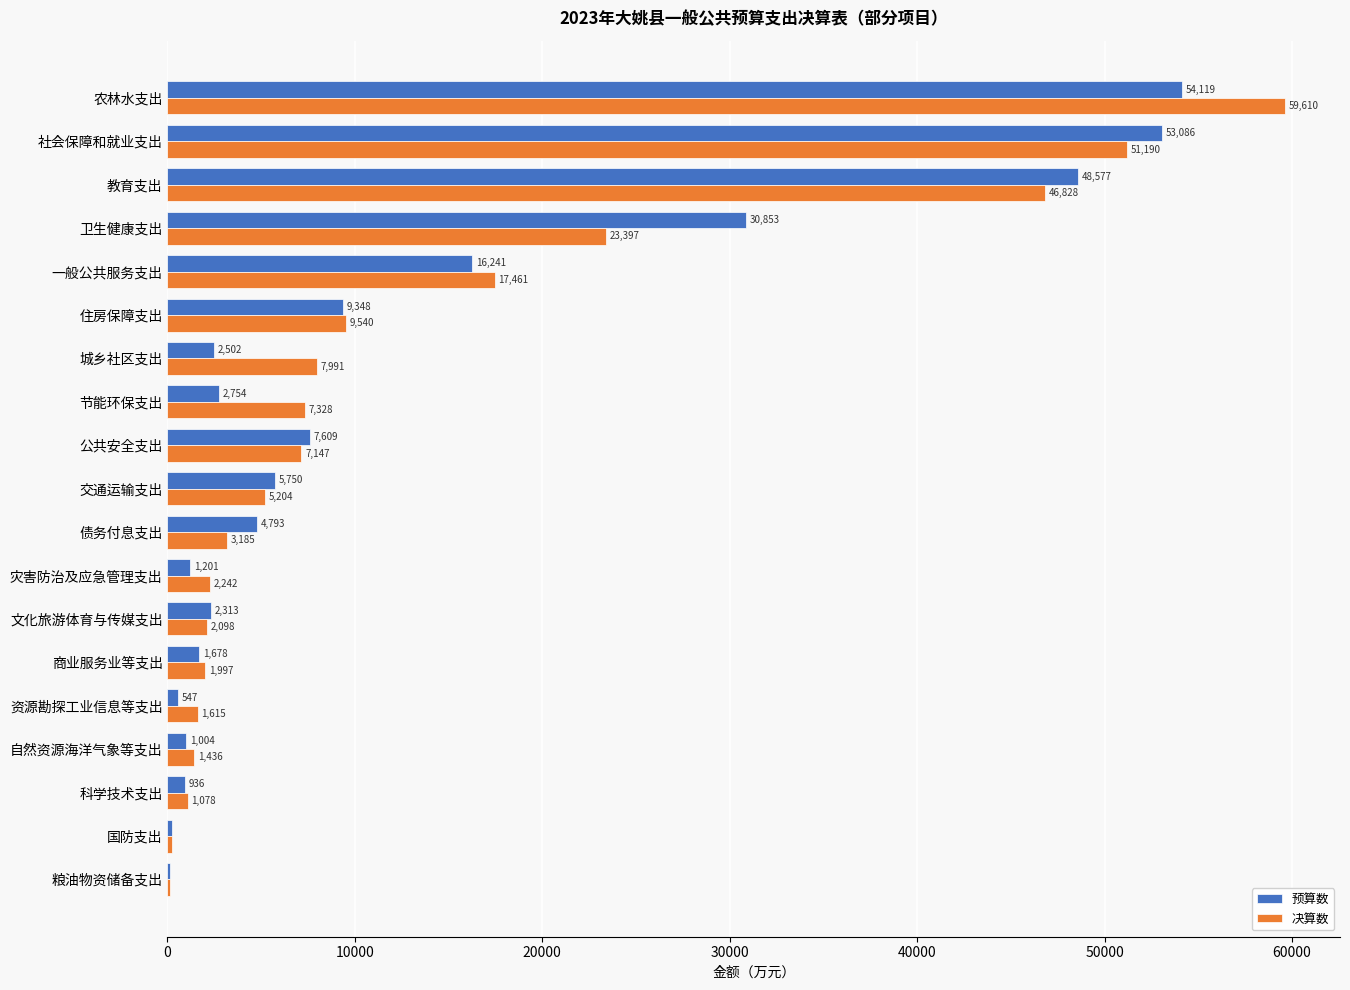

Which series changed the most between 债务付息支出 and 交通运输支出?

决算数